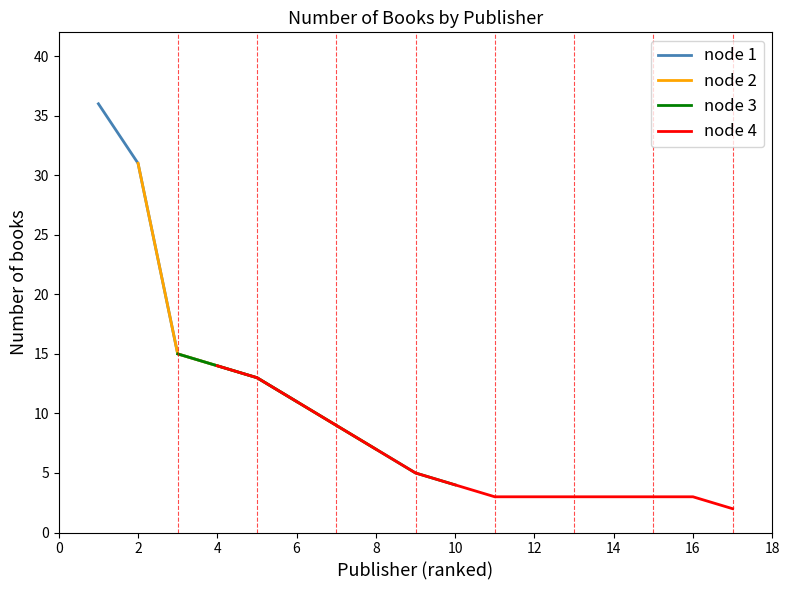

True or false: Routledge has a value of 10 at 6.

False